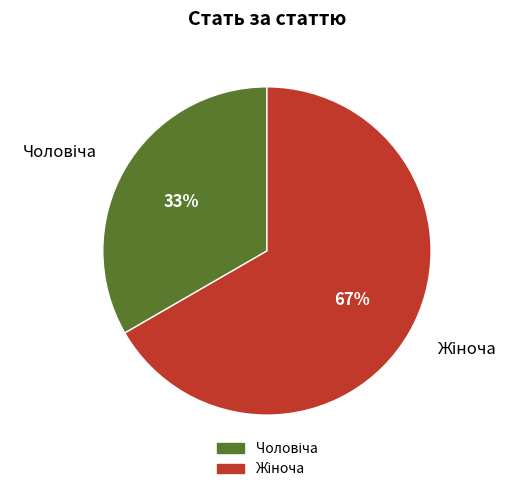

To the nearest percent, what is the average slice percentage?

50%